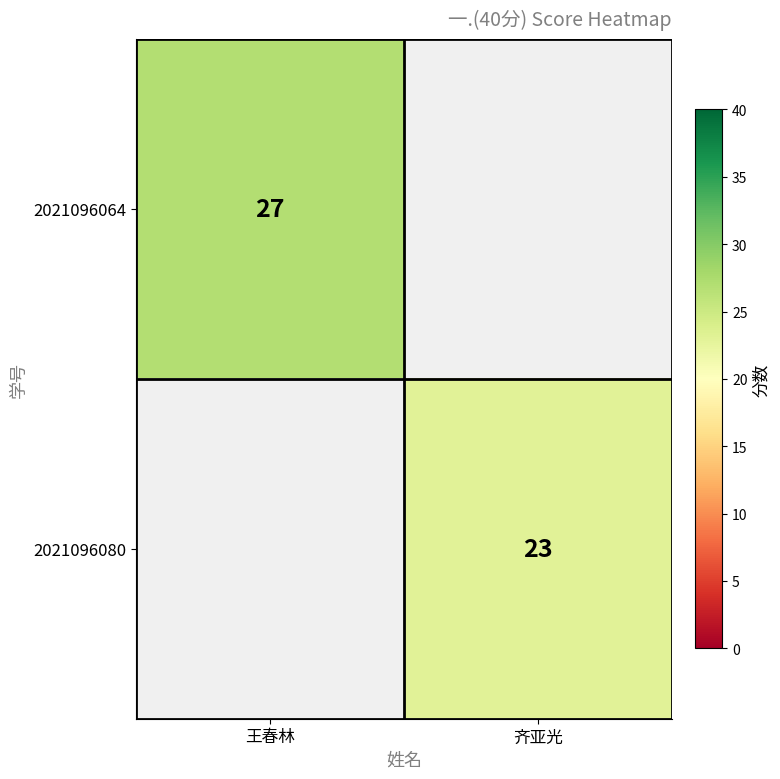

Which has a higher value, 齐亚光 or 王春林?

王春林